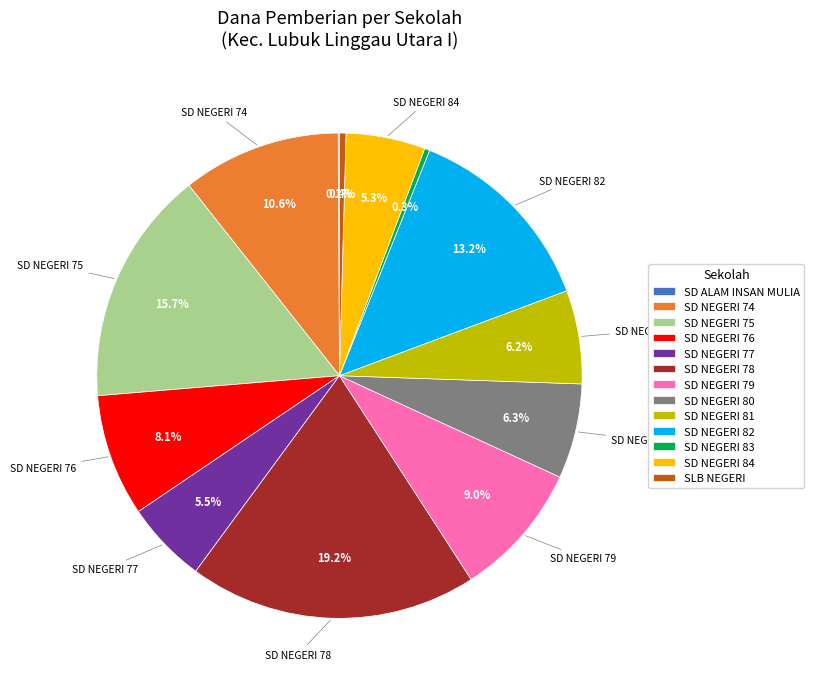

How much of the chart is everything except SD NEGERI 77?

94.5%